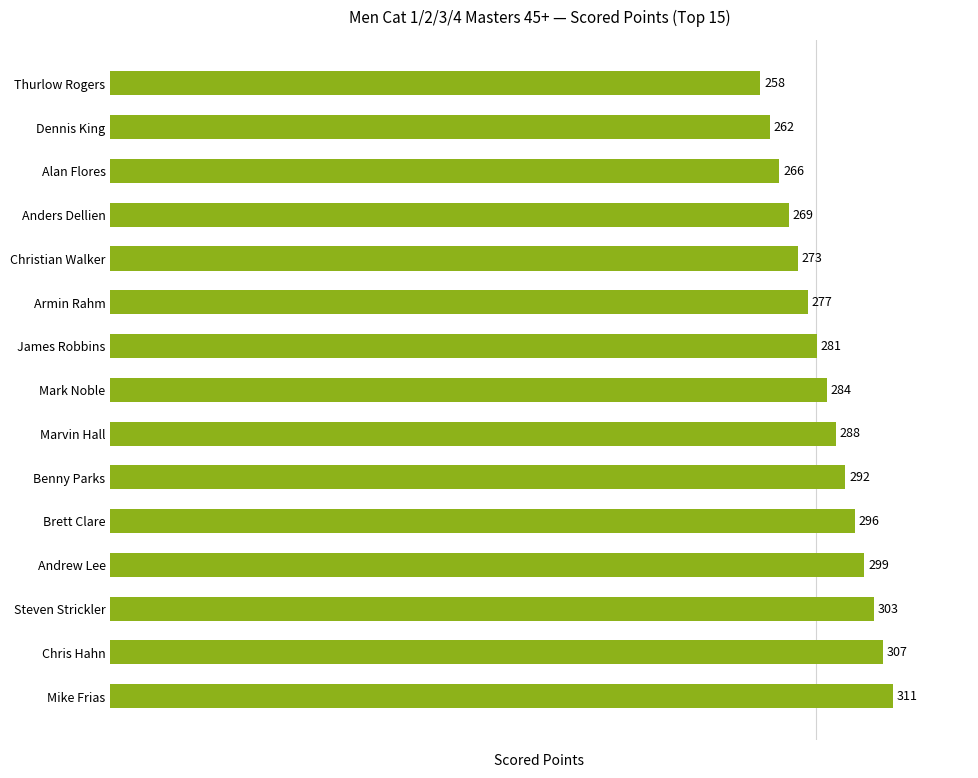

What is the label of the 8th bar from the top?

Mark Noble